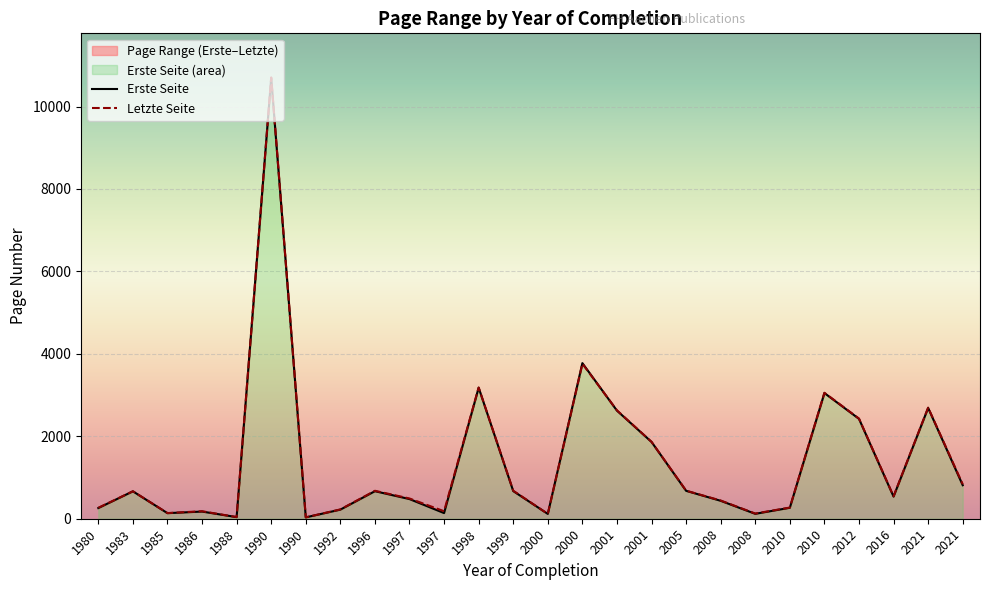

Which has a higher value, 2021 or 1996?

2021